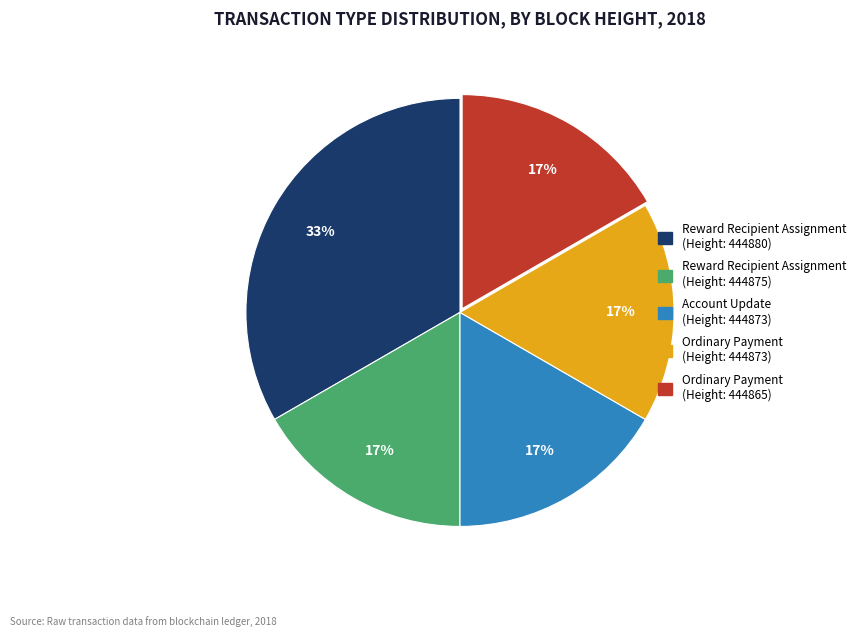

The Ordinary Payment (Height: 444865) slice represents 9% of the pie. True or false?

False